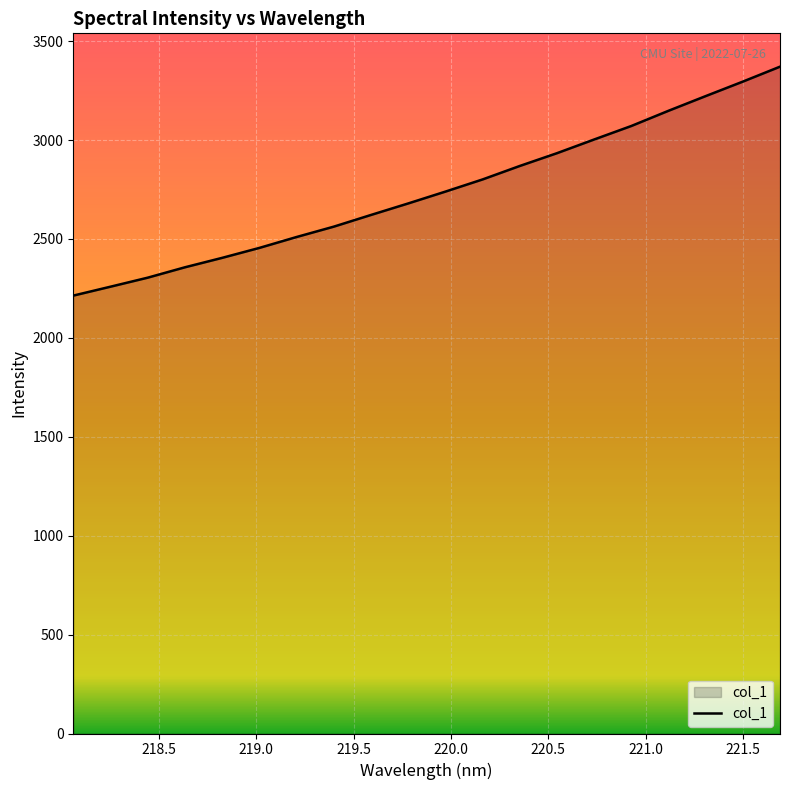

Reading left to right, what are all the values shown in this chart?

2213.5	2258.6	2304.2	2356.7	2404.4	2454.6	2509.7	2562.1	2621.2	2679.4	2739.2	2800.8	2868.8	2933.4	3002.7	3070.9	3147.8	3222.0	3295.3	3370.8